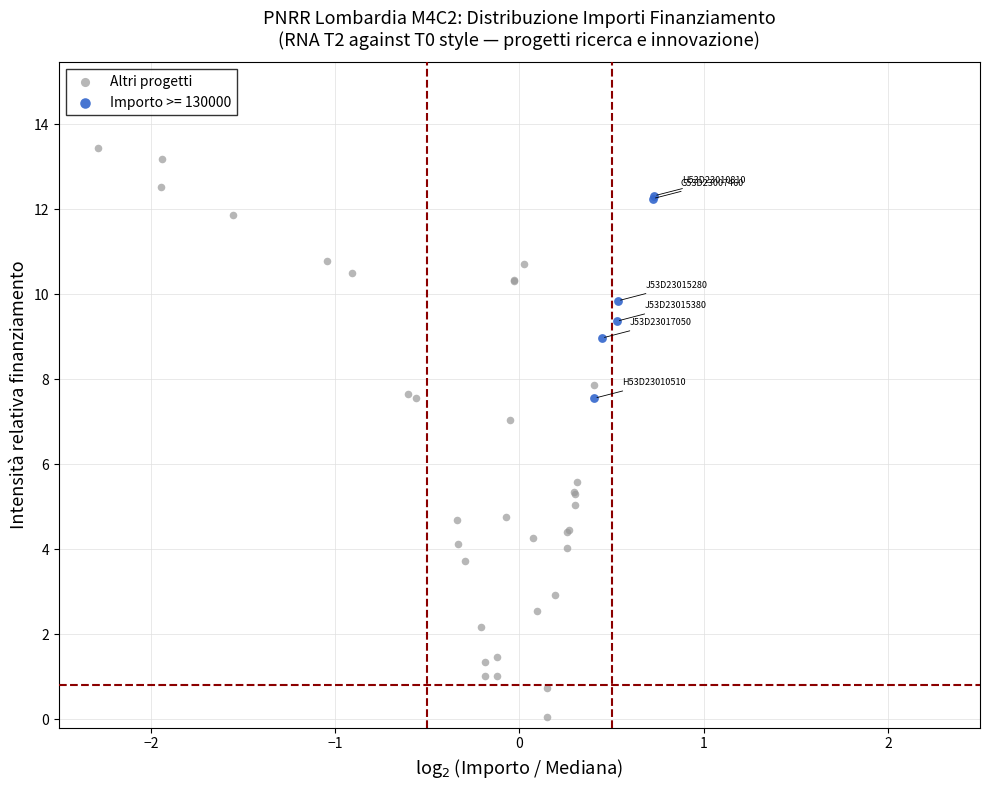

Which series reaches the maximum Y coordinate?

Altri progetti